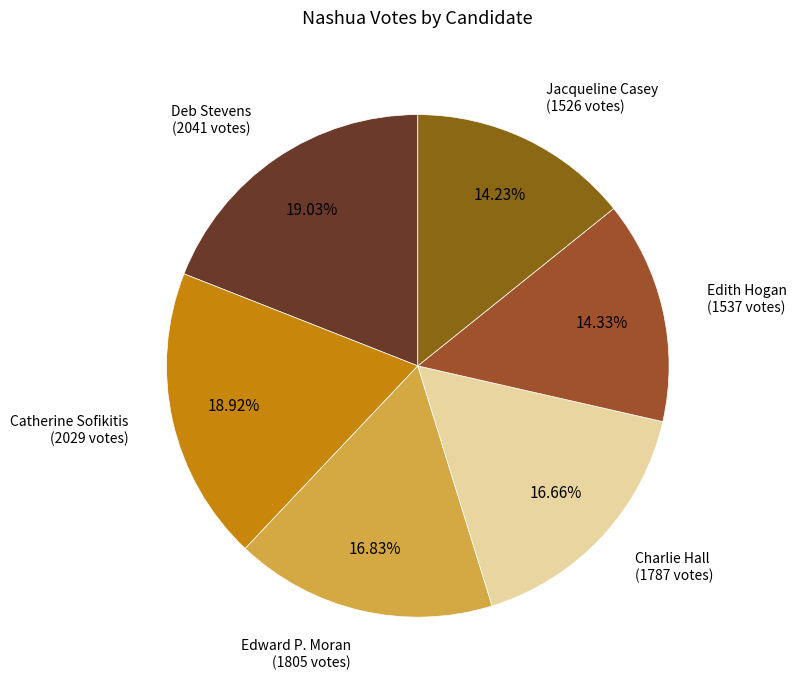

Do Deb Stevens and Edith Hogan together represent more than half of the pie?

No